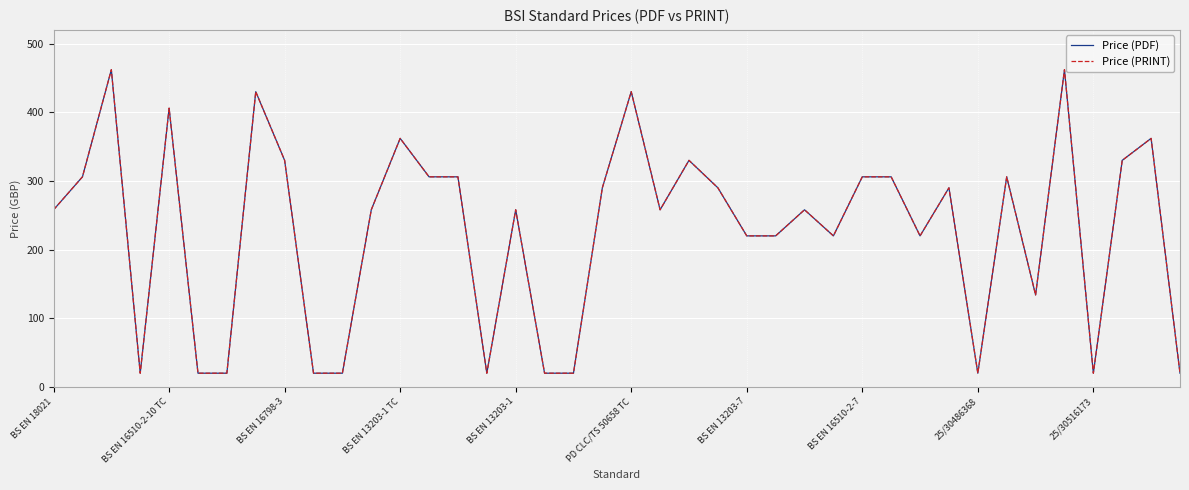

Is this an area chart (filled region under the line)?

No